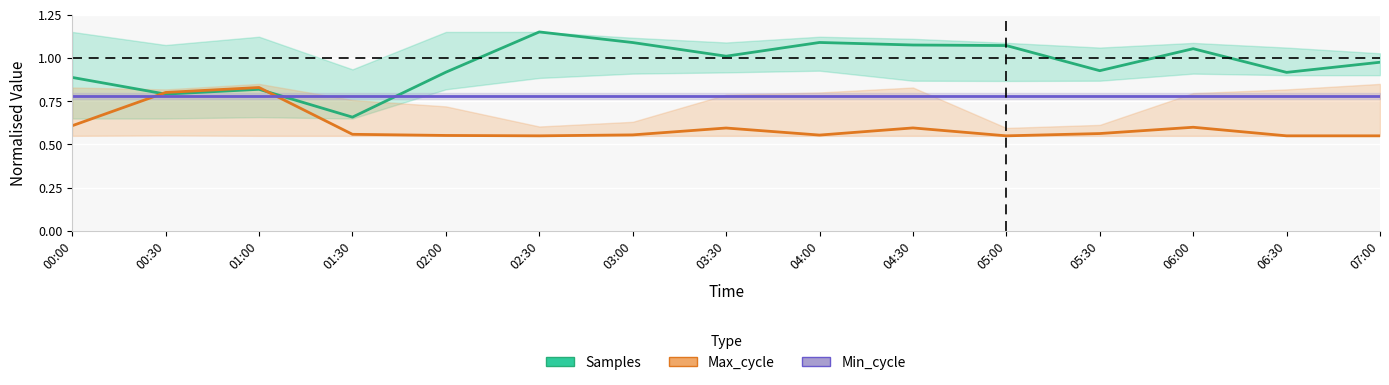

Where is Min_cycle nearest to the value 0?

00:00